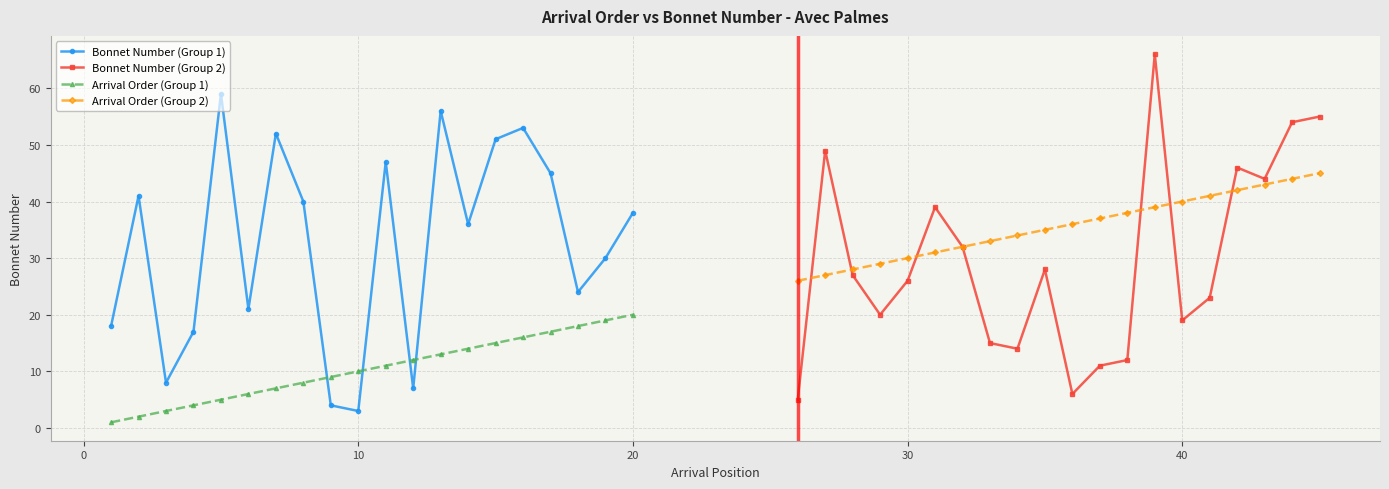

True or false: Bonnet Number (Group 1) has more than 2 interior local peaks.

True